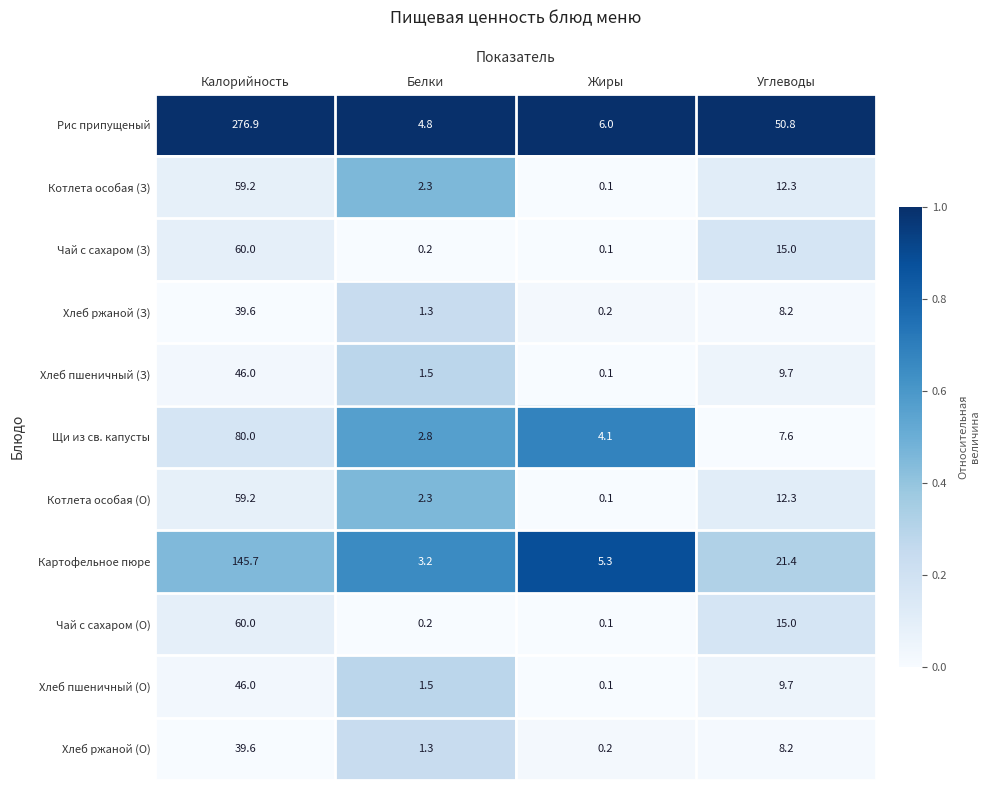

Which series has the widest spread of values?

Рис припущеный